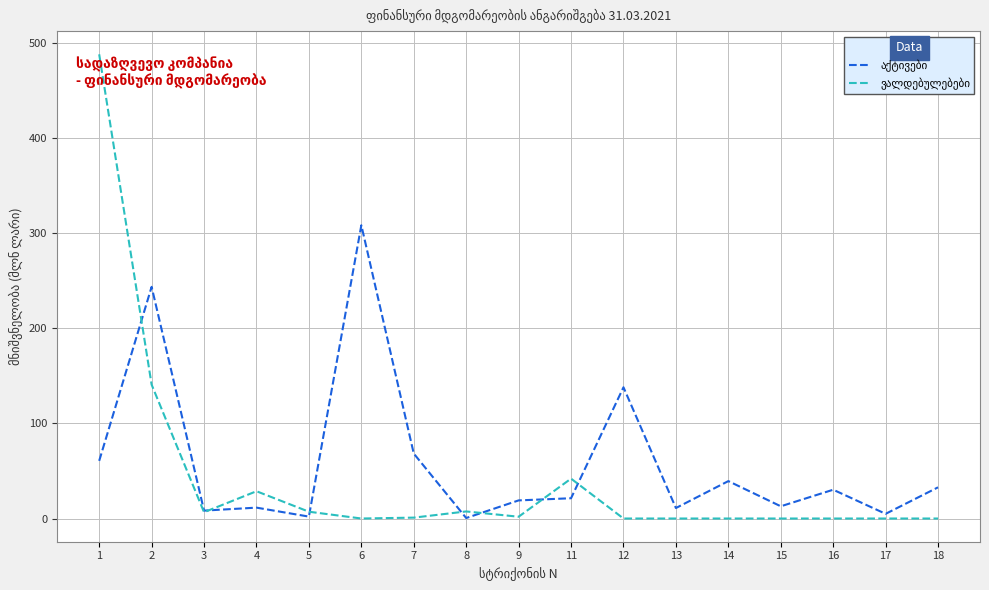

What is the difference between the highest and lowest values at 12?

137.9